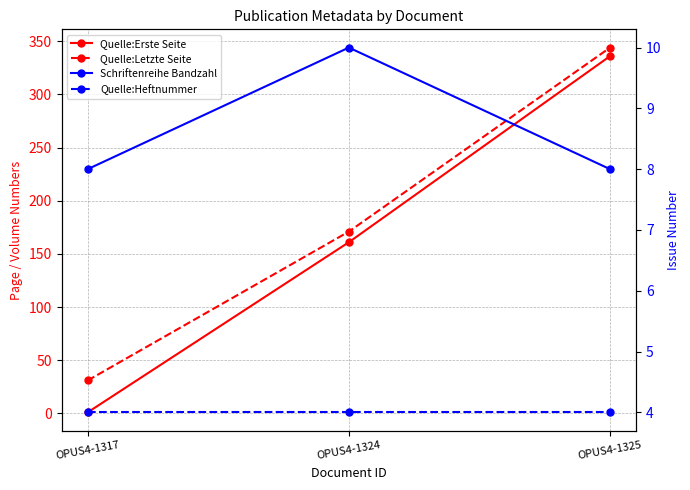

What is the smallest value displayed?

1